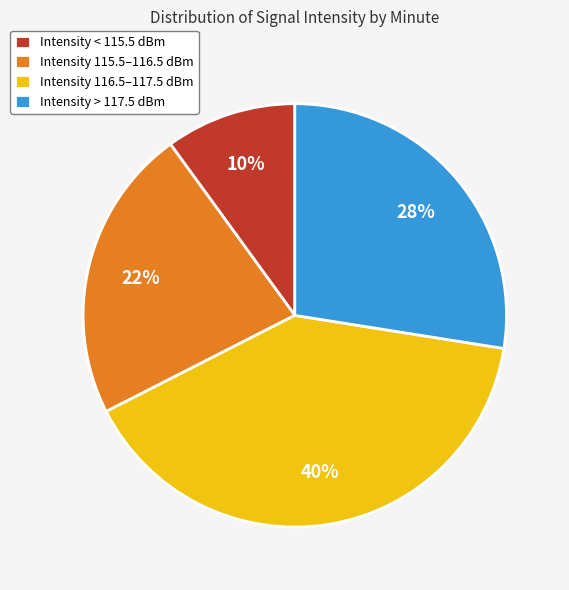

To the nearest percent, what percentage of the pie is Intensity < 115.5 dBm?

10%